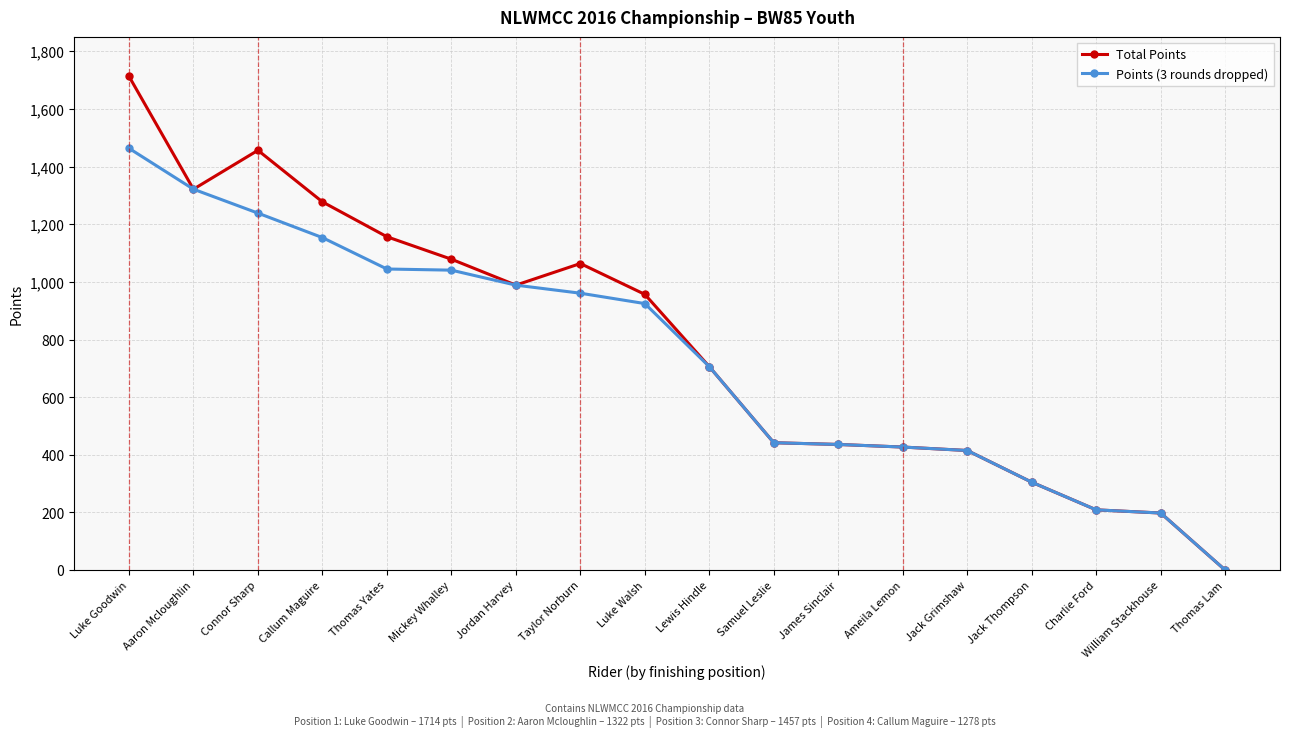

True or false: Total Points has a value of 115 at William Stackhouse.

False